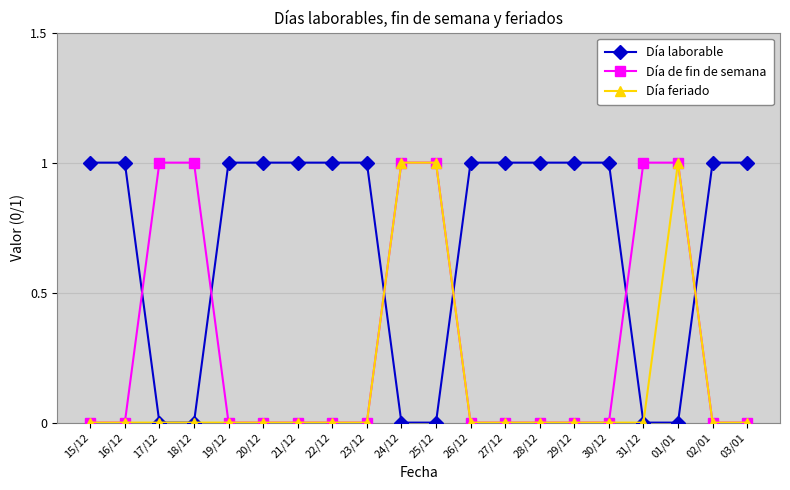

Which series has the largest total across all categories?

Día laborable